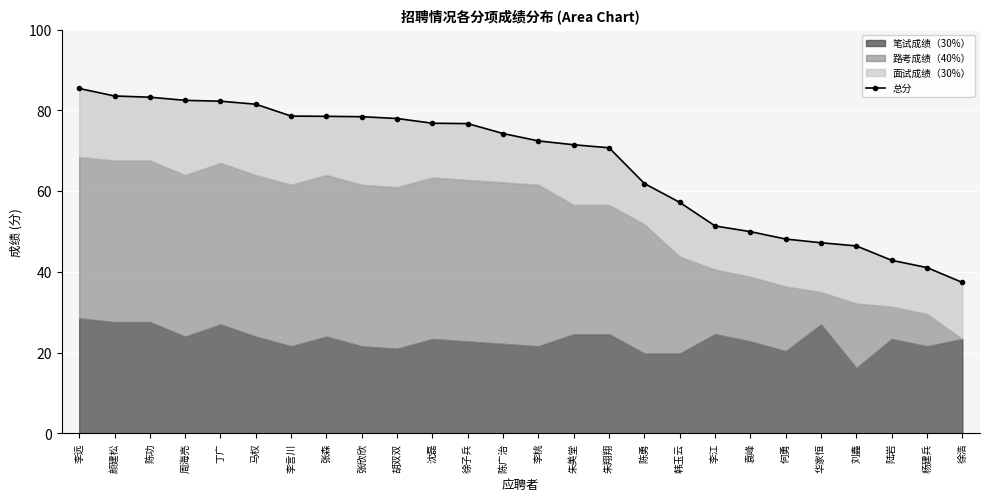

Does the chart display data point markers on the line(s)?

Yes